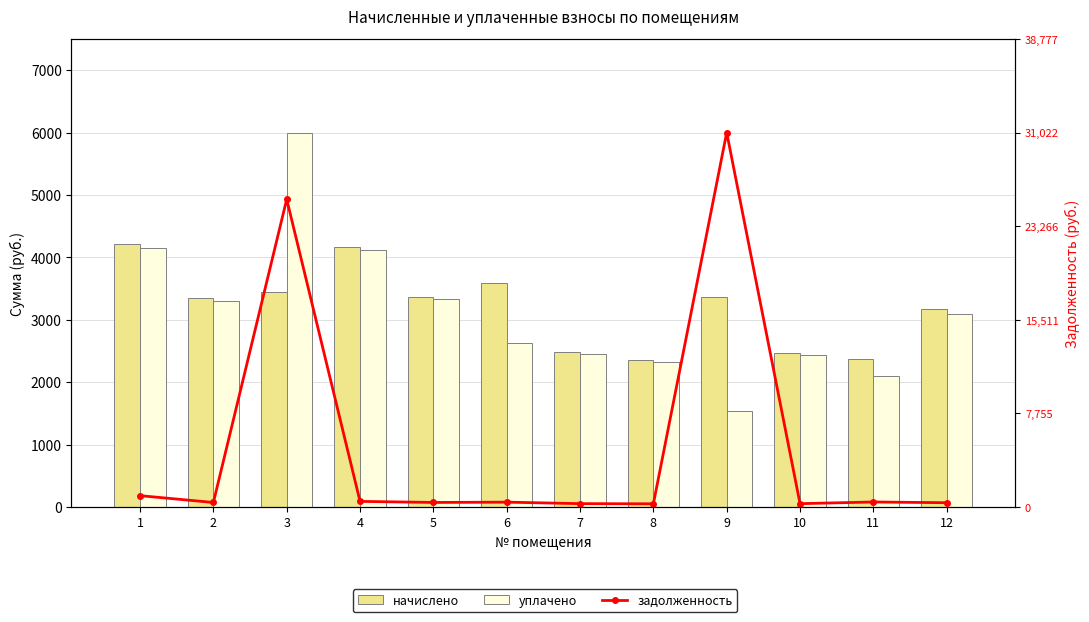

What is the highest value of the уплачено series?

6000.0